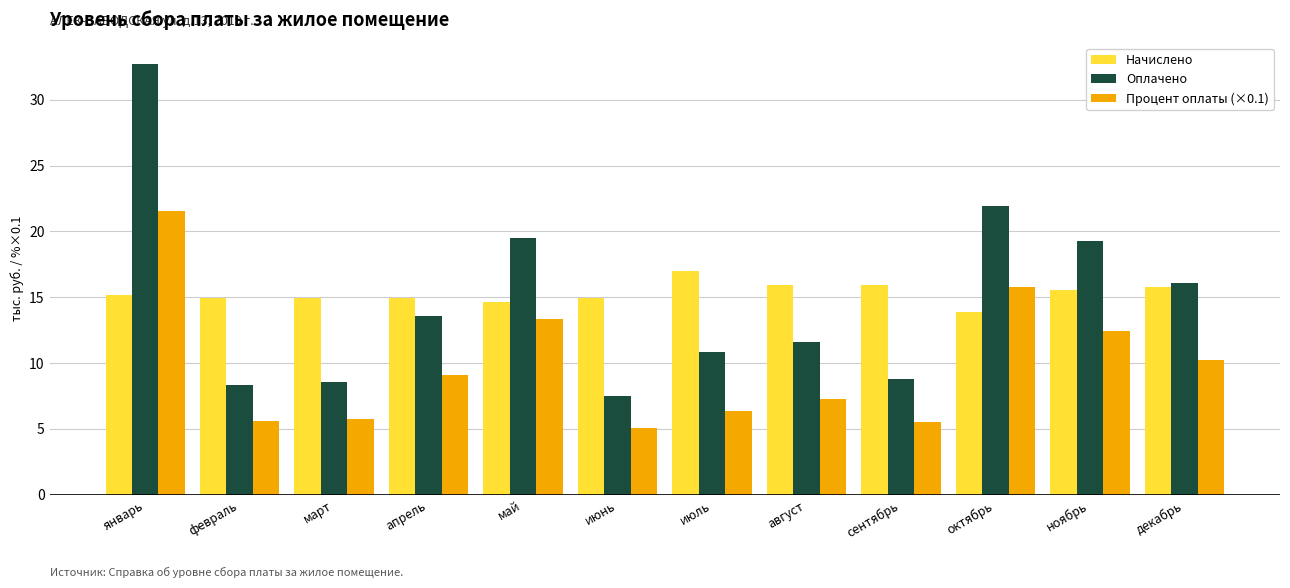

The value of Процент оплаты (×0.1) at август is 7.3. True or false?

True